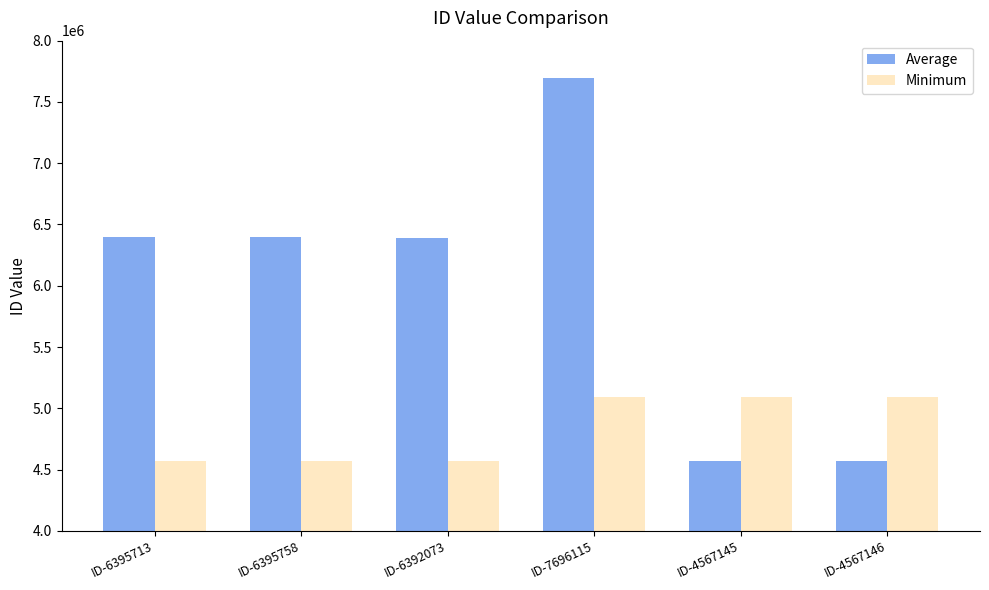

What is the difference between the highest and lowest values at ID-6395758?

1828610